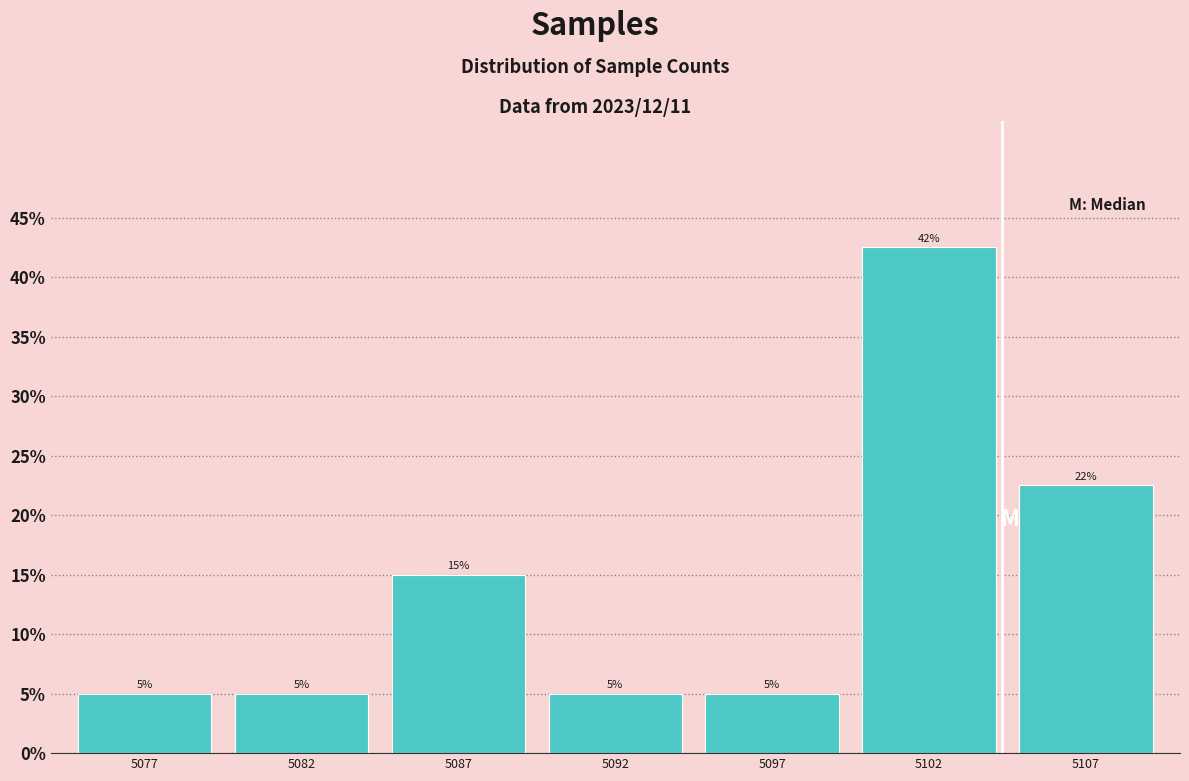

What is the maximum value shown in the chart?

42.5